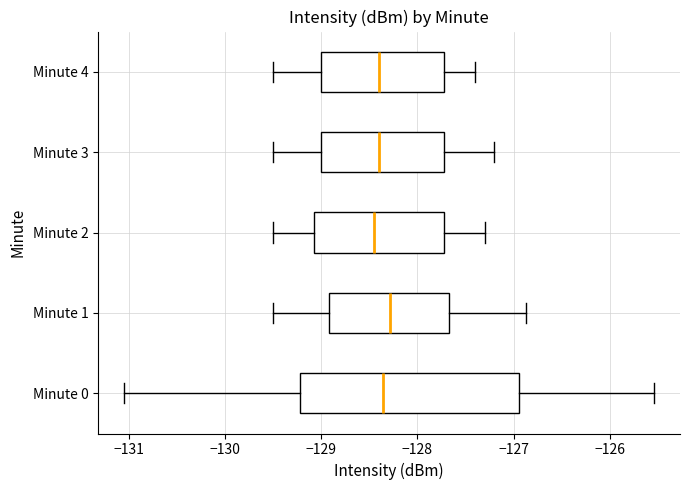

Where does the right whisker of the box for Minute 3 end on the x-axis? The values are not printed on the chart, so give them approximately, as read against the axis.

-127.2